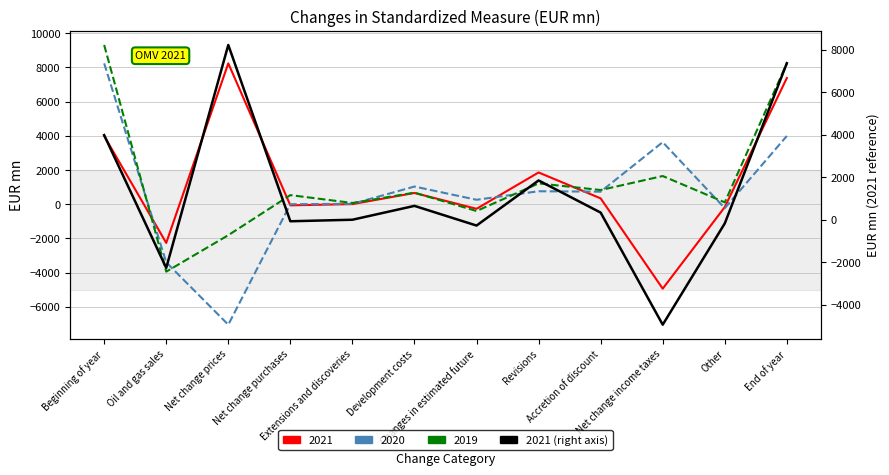

Reading right to left, list all the values displayed in this chart.

7373	-168	-4935	341	1854	-269	657	5	-67	8231	-2262	3987